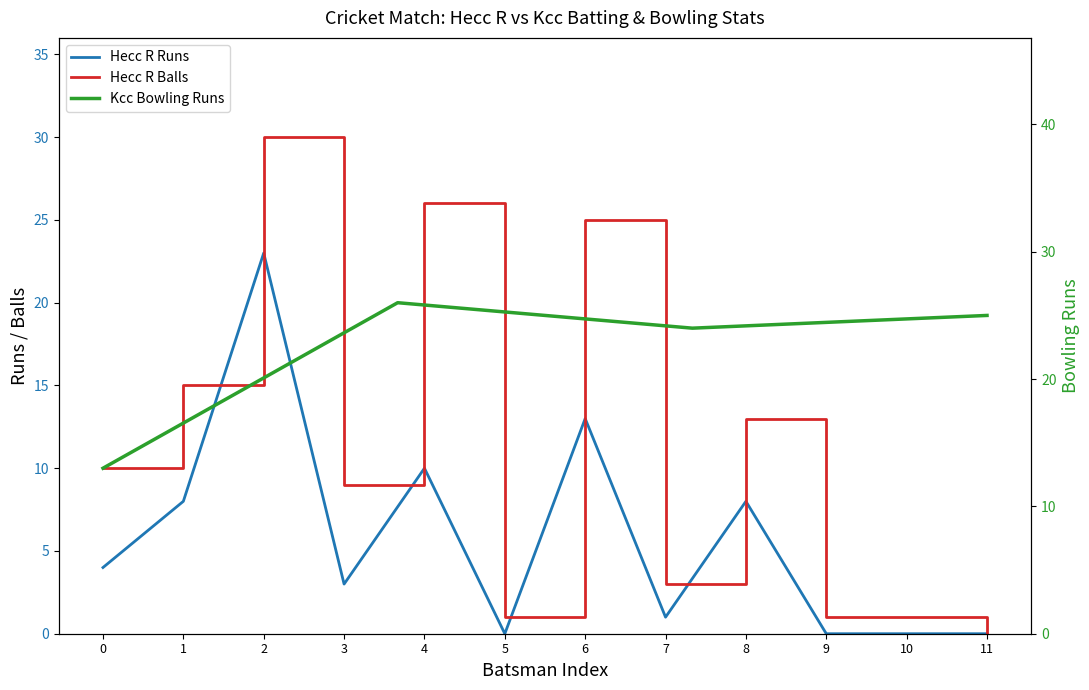

Is this an area chart (filled region under the line)?

No